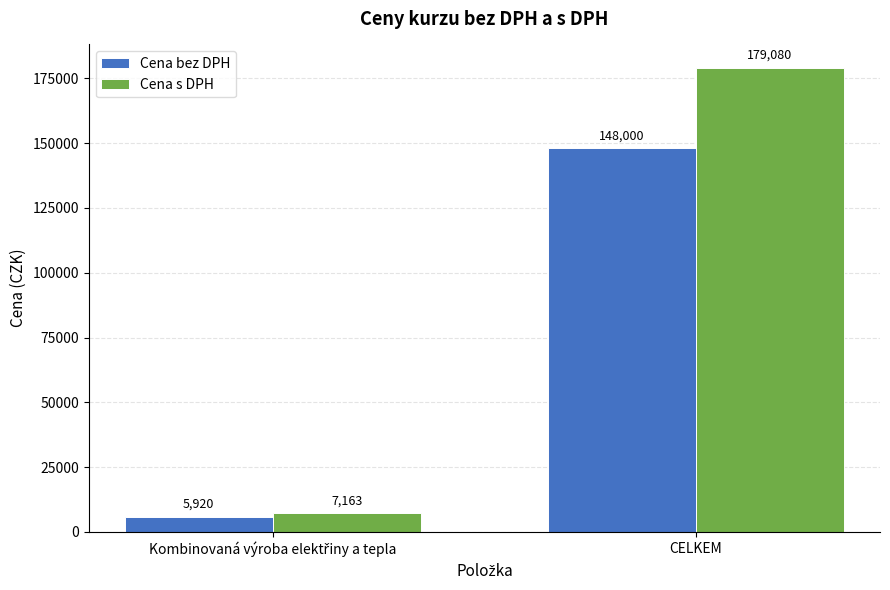

How many values in the Cena bez DPH series are below 148000?

1